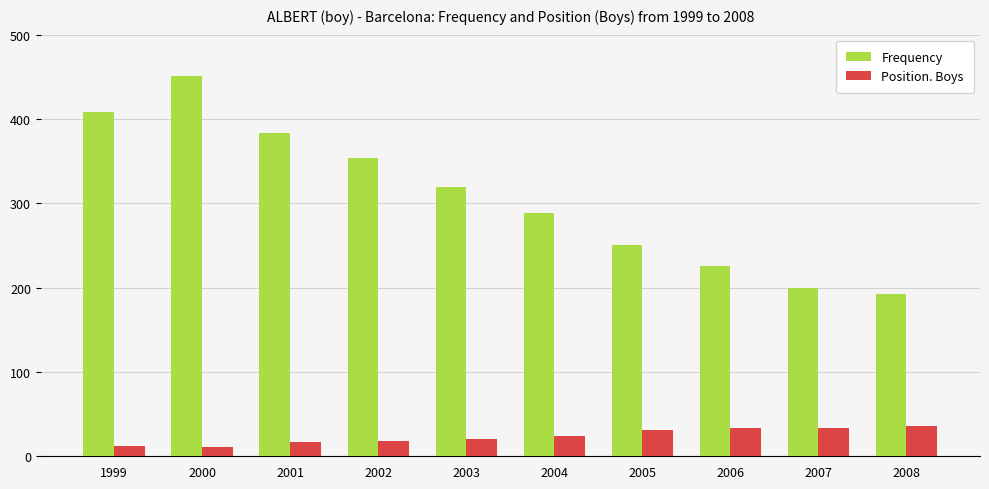

Where does the Frequency series first go above 319?

1999